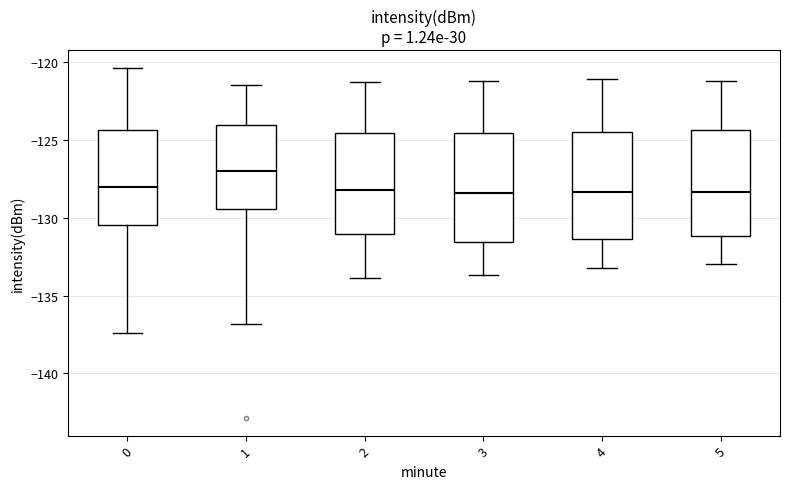

Where does the median line of the box at x = 4 sit on the y-axis? The values are not printed on the chart, so give them approximately, as read against the axis.

-128.5